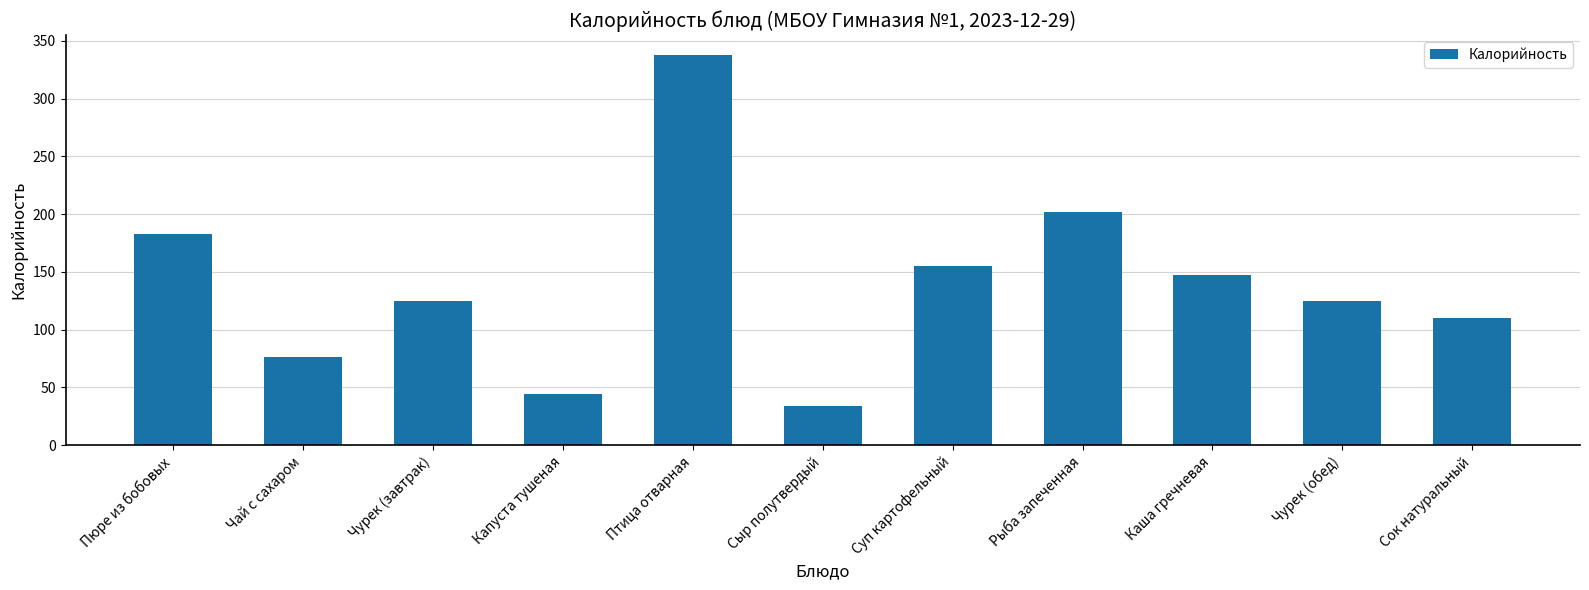

Between Чурек (завтрак) and Рыба запеченная, which is larger?

Рыба запеченная